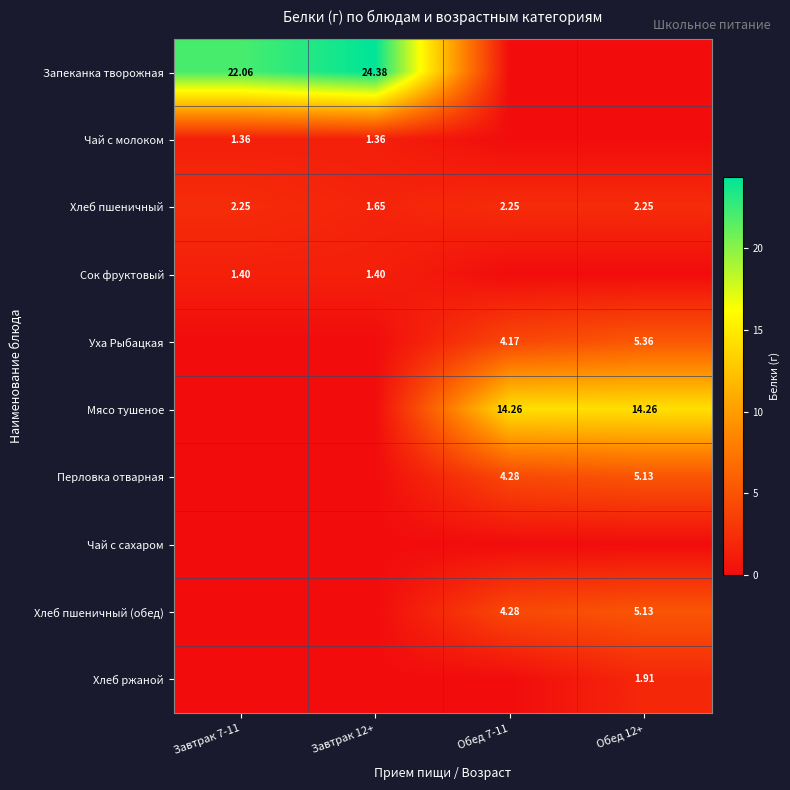

At which category is the sum across all series the highest?

Обед 12+